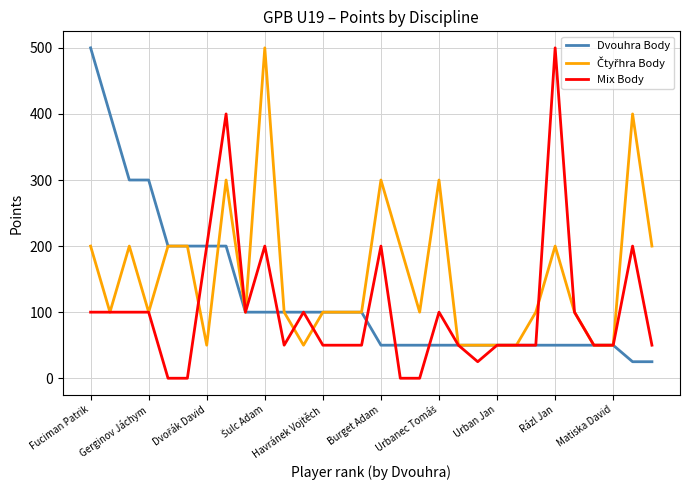

What is the maximum value shown in the chart?

500